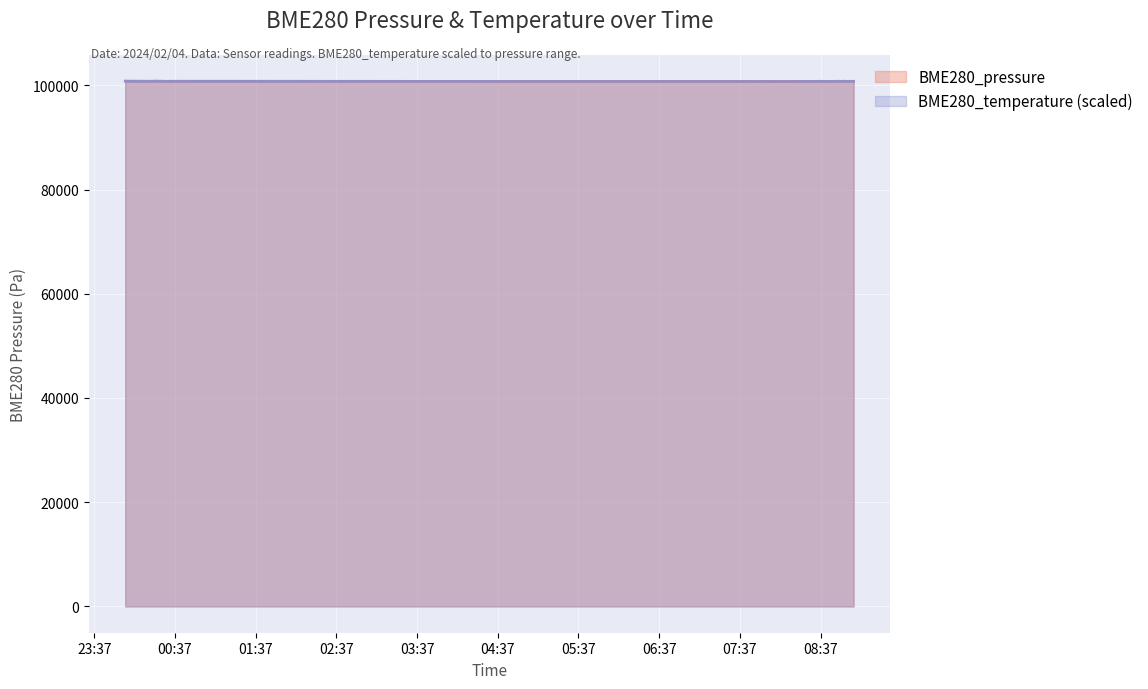

What is the spread (max minus min) of values at 2024/02/04 00:46:07?

45.1